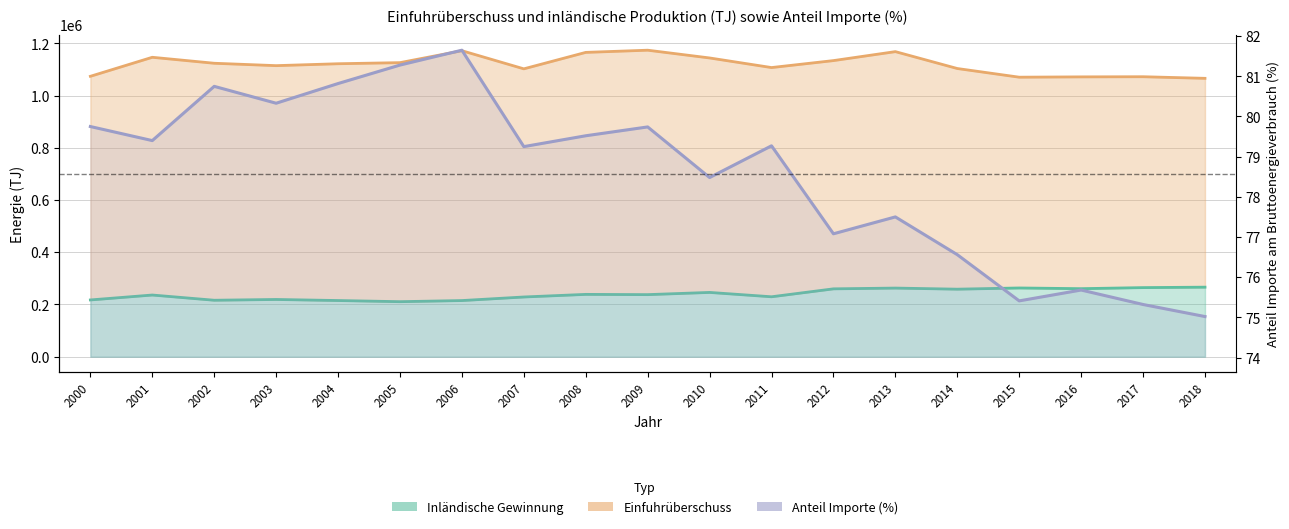

What is the average value of the Anteil Importe (%) series?

78.6